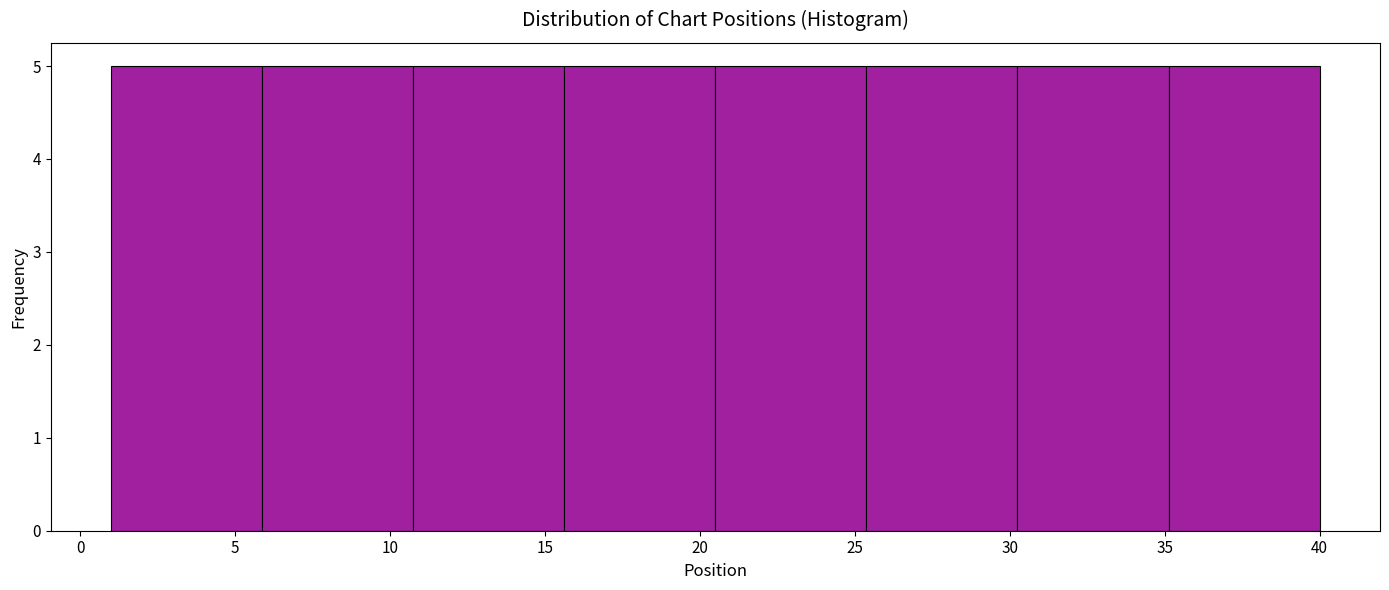

Reading left to right, transcribe this chart: for each bar, give the range it covers on the x-axis and its height. Neither the bar edges nor the heights are printed on the chart, so give them approximately, as read against the axes.

1.0 to 6.0: 5
6.0 to 11.0: 5
11.0 to 15.5: 5
15.5 to 20.5: 5
20.5 to 25.5: 5
25.5 to 30.5: 5
30.5 to 35.0: 5
35.0 to 40.0: 5